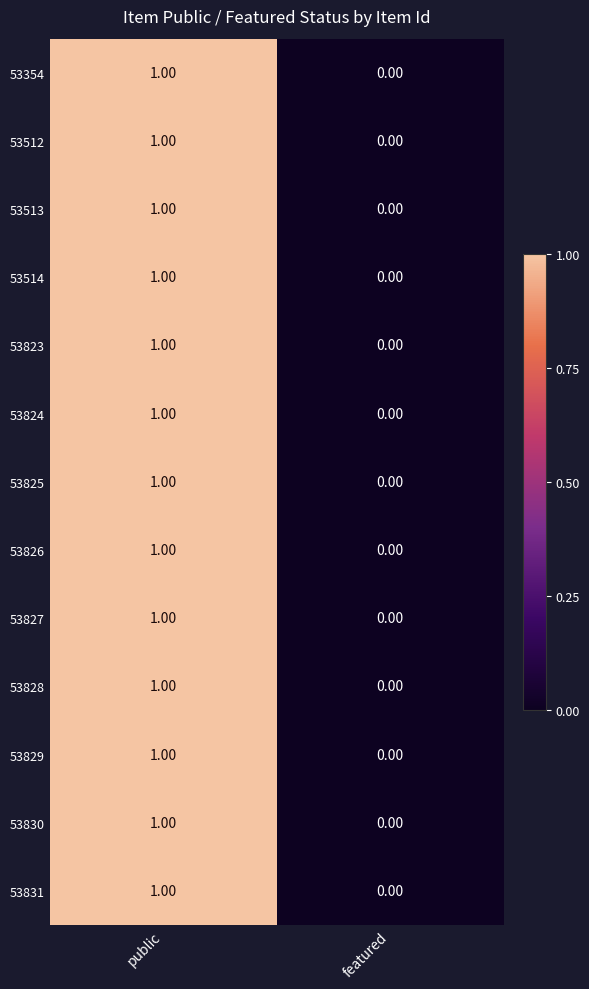

At which category is the sum across all series the highest?

public